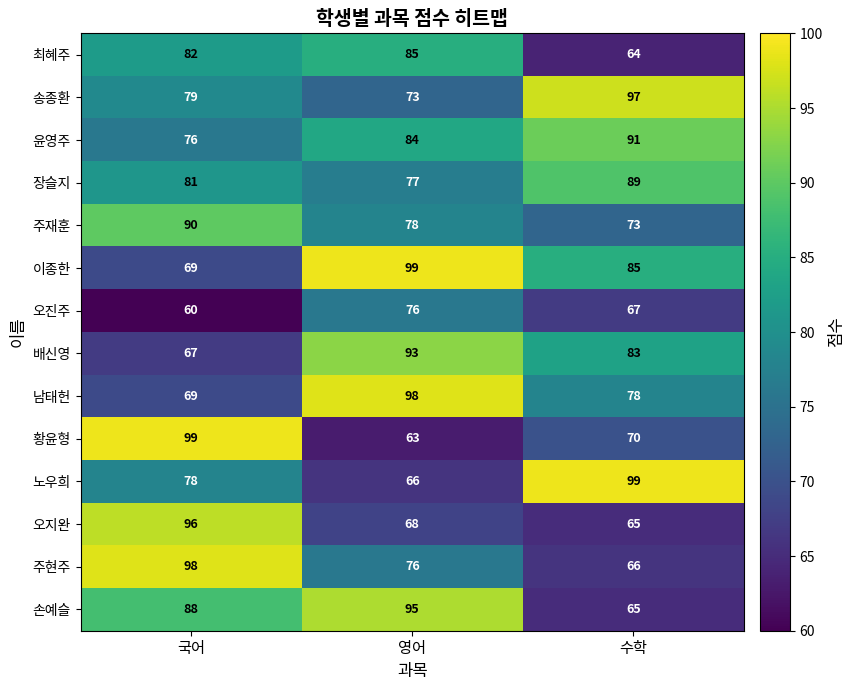

Which series has the largest total across all categories?

이종한